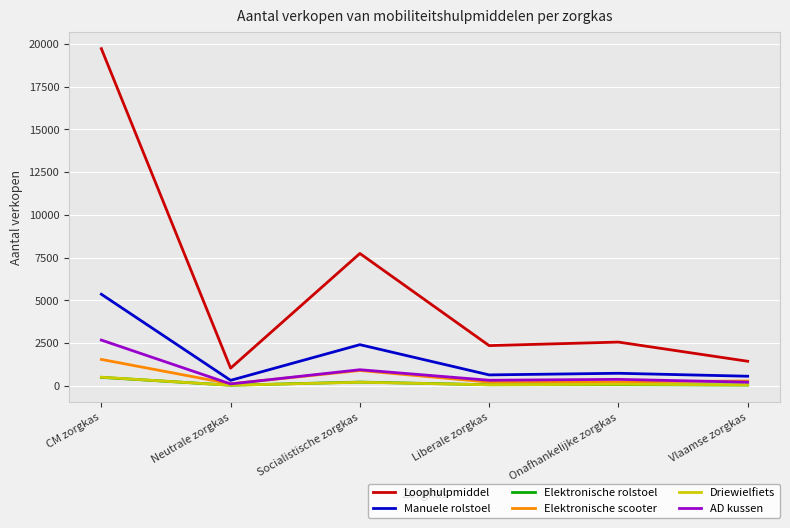

What is the difference between the highest and lowest values at Socialistische zorgkas?

7532